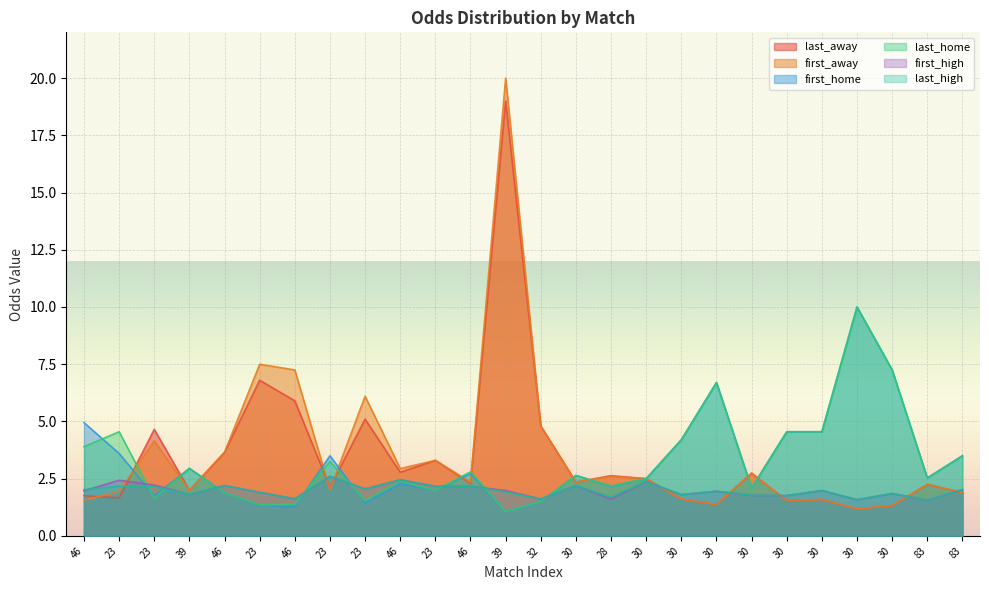

How many intersections are there between last_home and first_away?

11